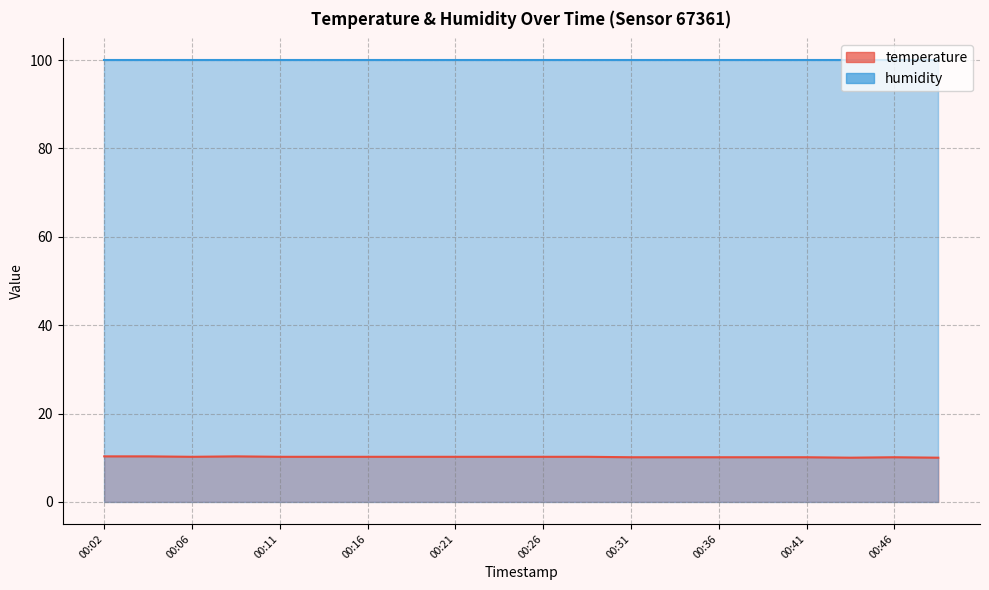

The value at 00:36 is 10.1. True or false?

True